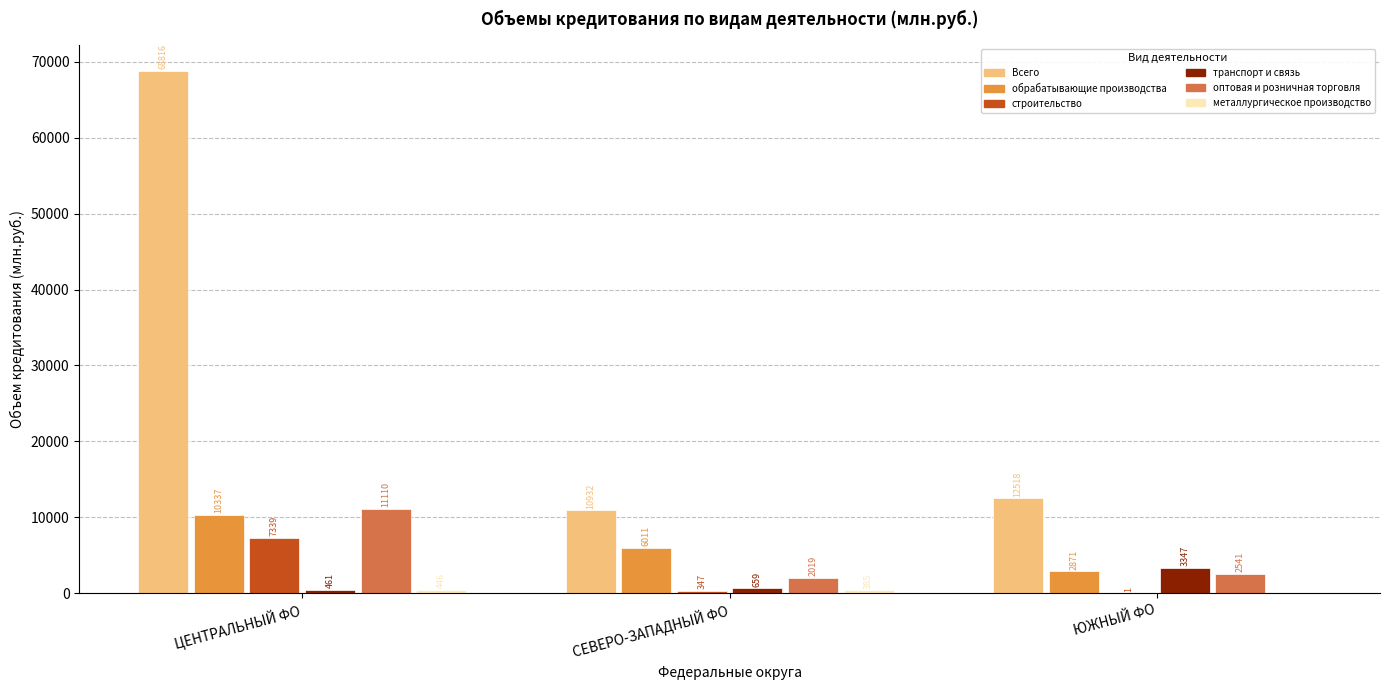

Which series has the largest total across all categories?

Всего